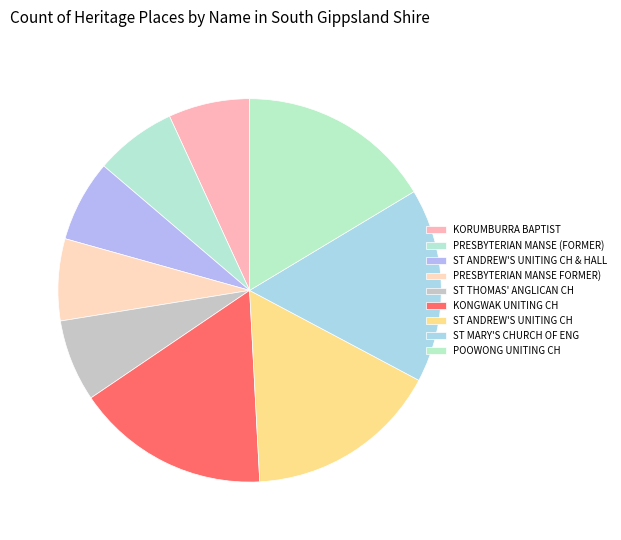

How many segments does this pie chart have?

9